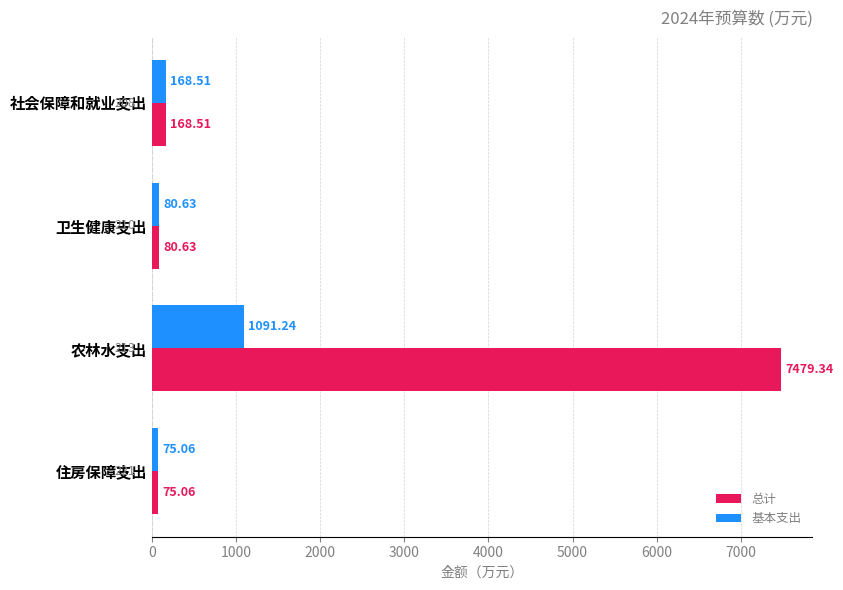

What are all the series names shown in the legend?

总计, 基本支出